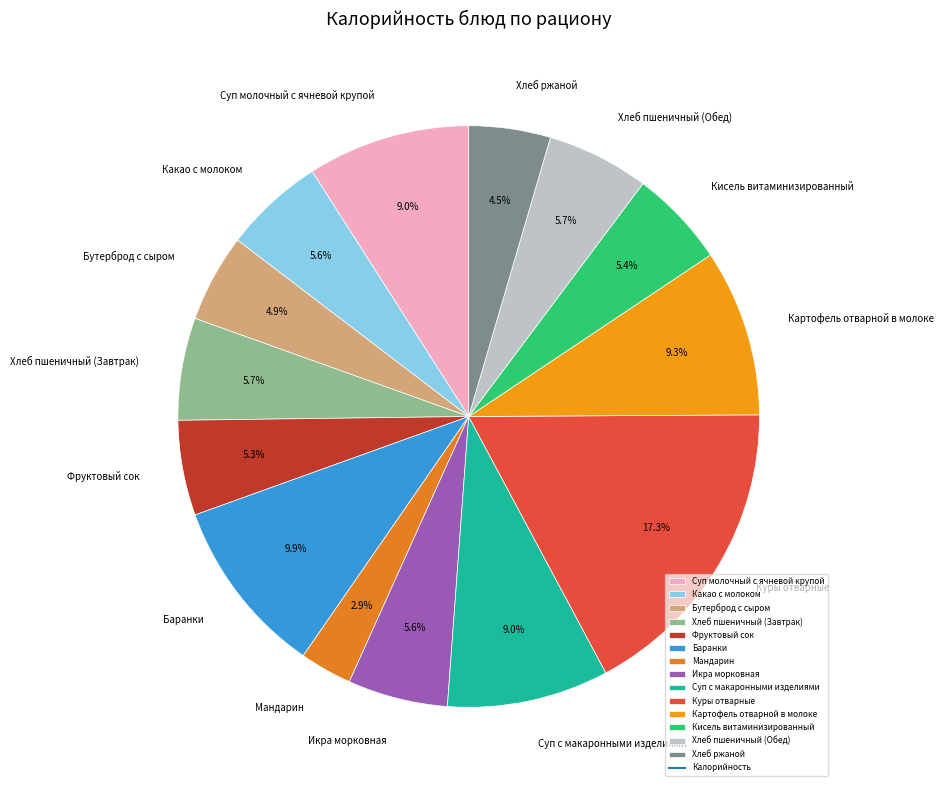

Which slice is the largest?

Куры отварные